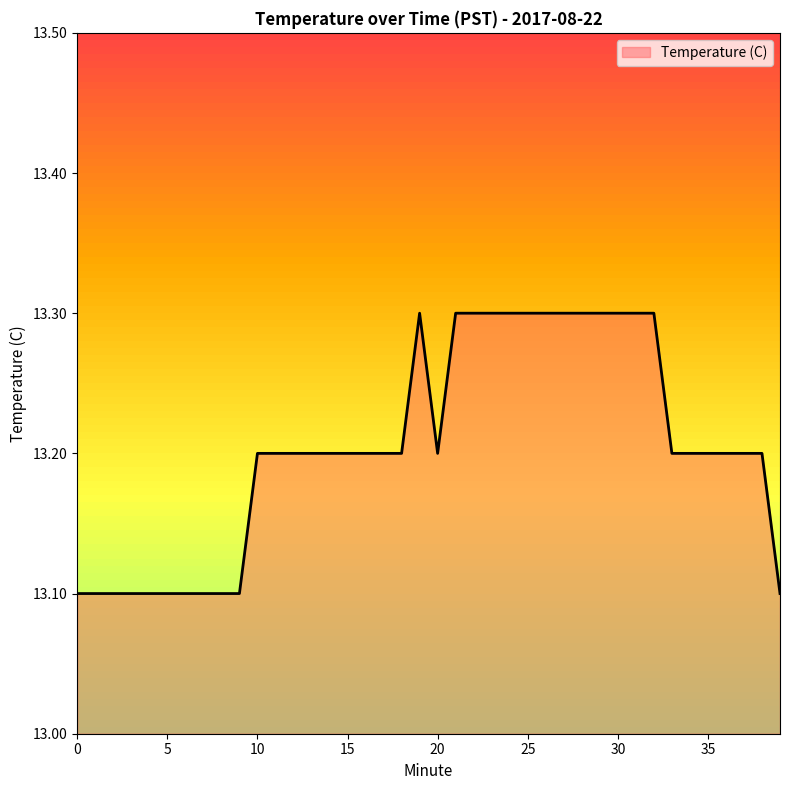

How many lines are shown in the chart?

1